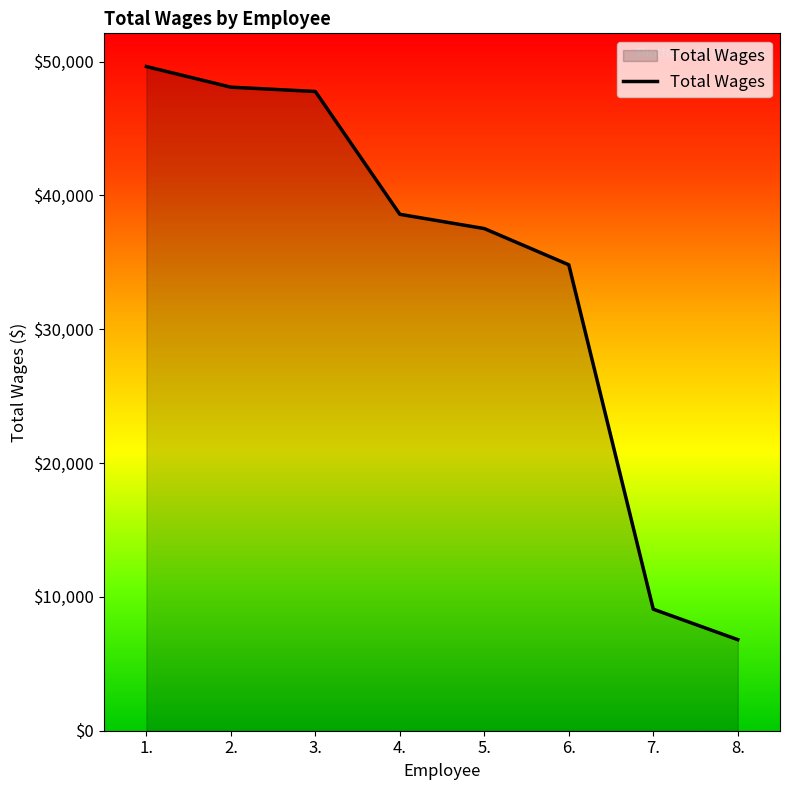

What is the label of the 8th point from the left?

8.